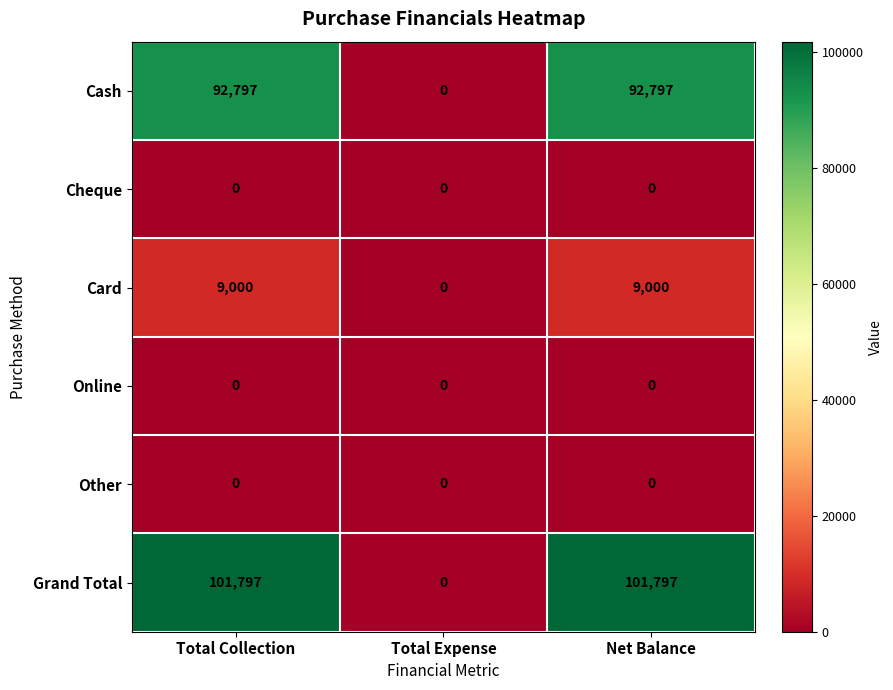

At which label does Cash reach its minimum?

Total Expense